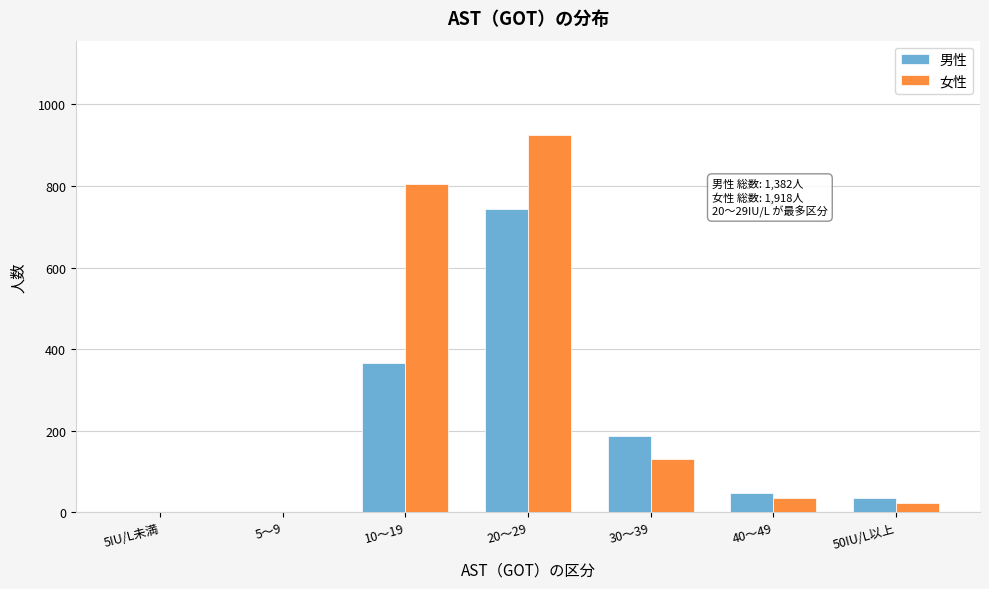

At which category is the sum across all series the highest?

20～29